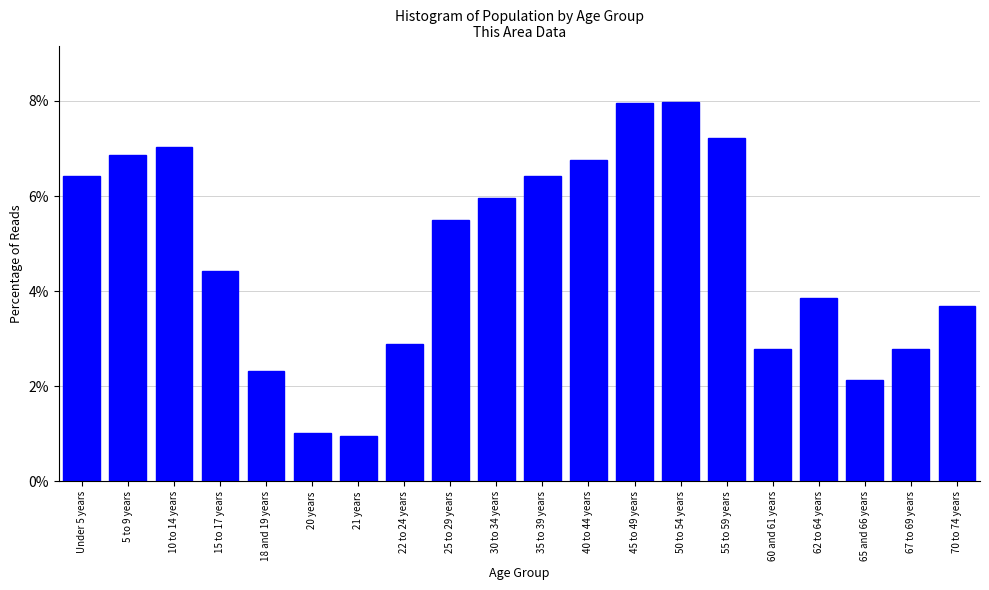

Reading left to right, list all the values displayed in this chart.

6.4	6.9	7.0	4.4	2.3	1.0	1.0	2.9	5.5	6.0	6.4	6.7	8.0	8.0	7.2	2.8	3.9	2.1	2.8	3.7